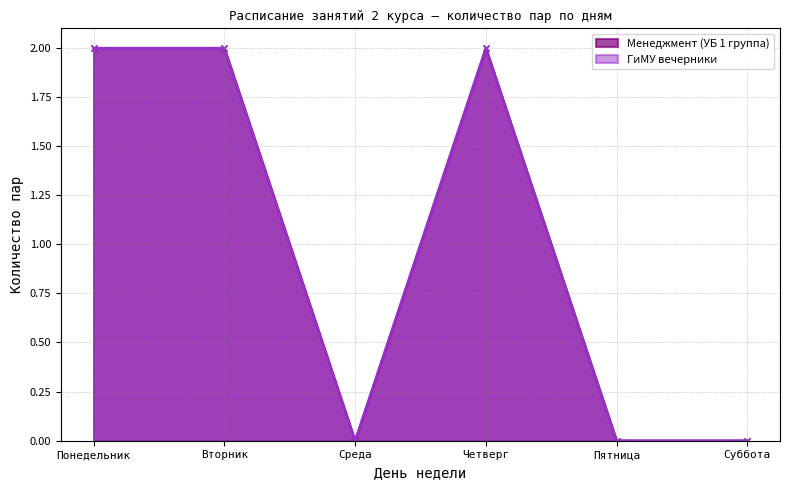

Is the value of Менеджмент (УБ 1 группа) at Пятница greater than the value of ГиМУ вечерники at Вторник?

No